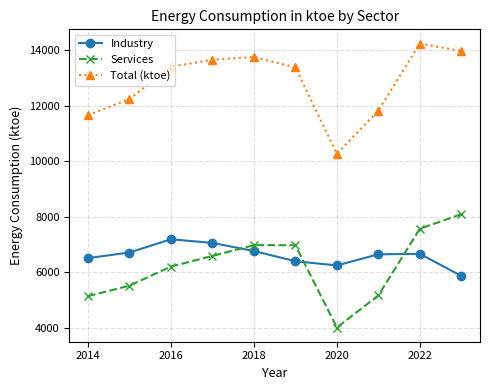

List the series in order of their peak value, lowest first.

Industry, Services, Total (ktoe)